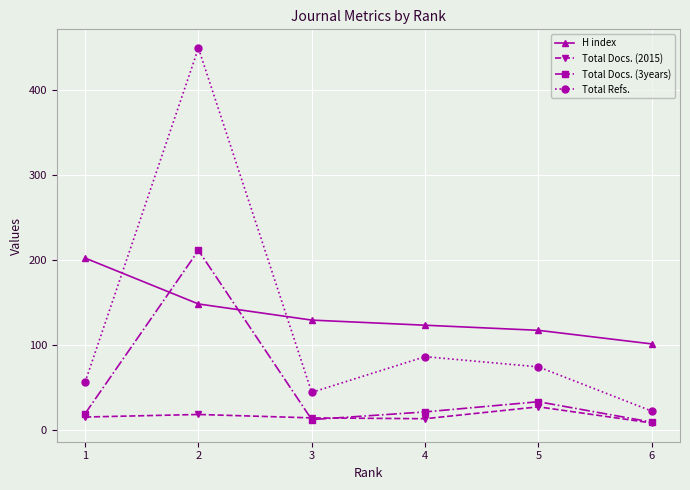

At which category is the sum across all series the highest?

2